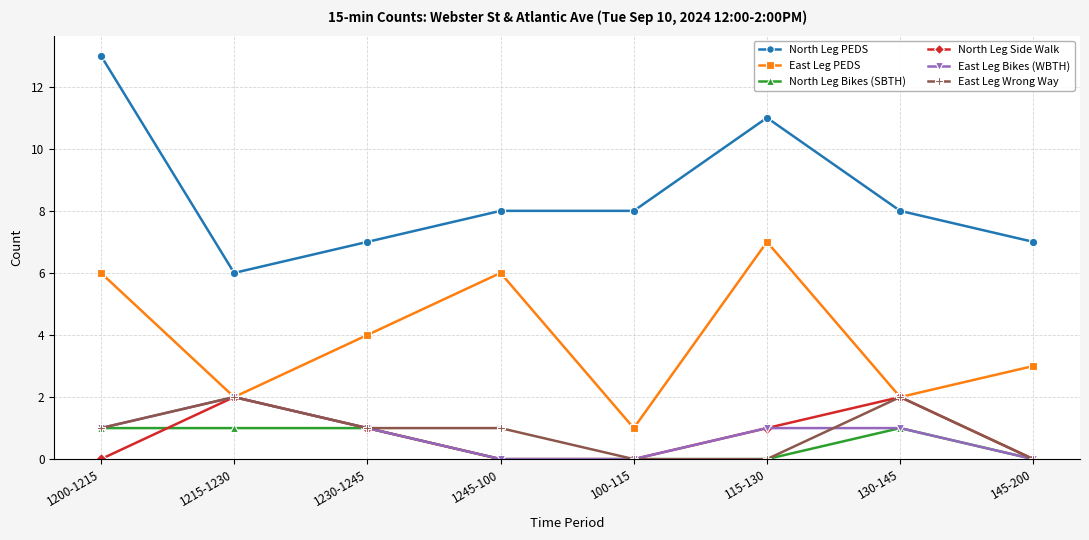

Is the value of East Leg PEDS at 1245-100 greater than the value of East Leg Bikes (WBTH) at 130-145?

Yes